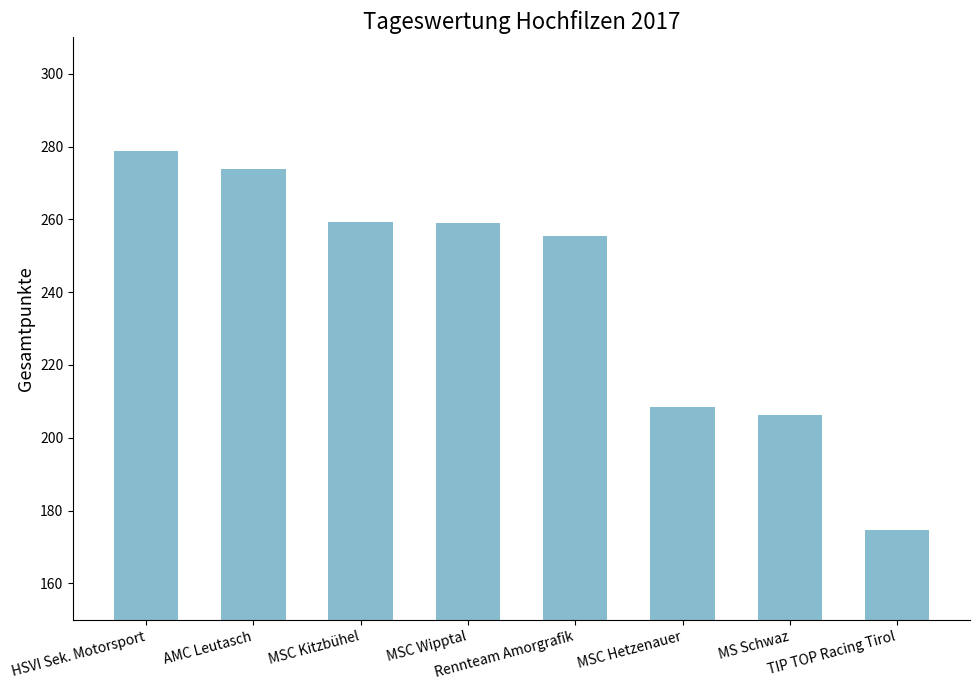

What is the sum of all values?

1916.1